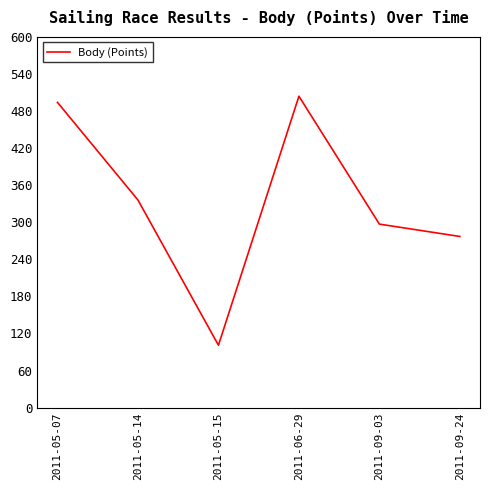

True or false: the data shows 486 at 2011-05-14.

False